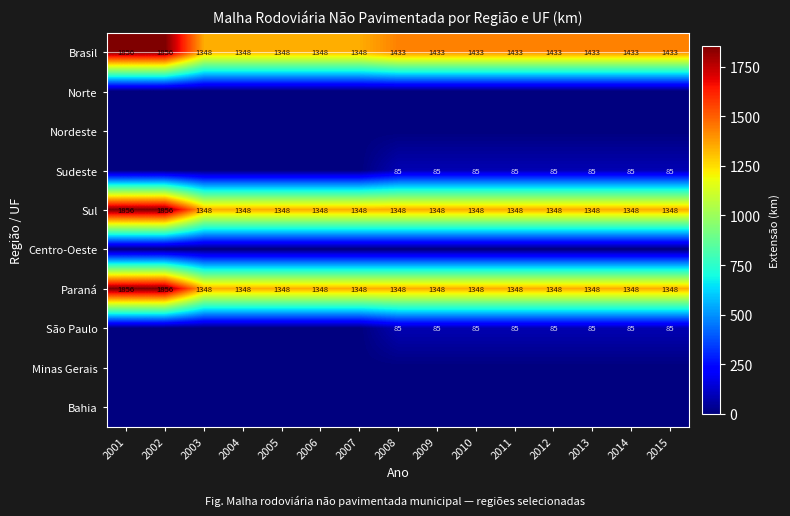

At which category does the chart reach its minimum across all series?

2001